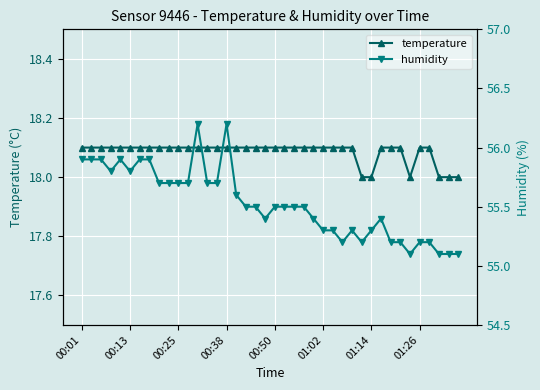

The value of temperature at 01:14 is 8.6. True or false?

False